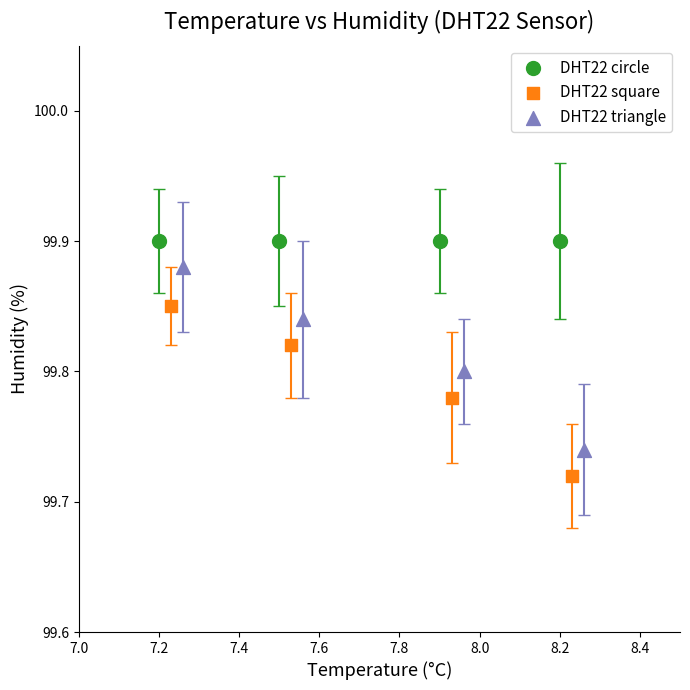

Which series contains the lowest Y value?

DHT22 square